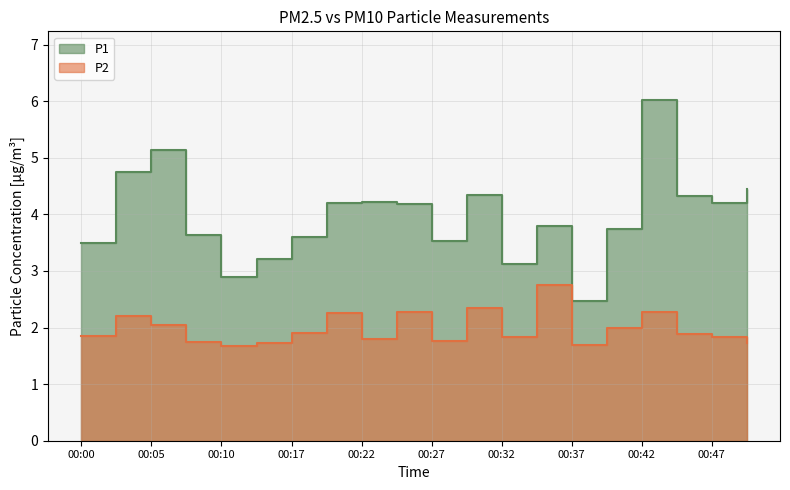

List the series in order of their peak value, highest first.

P1, P2